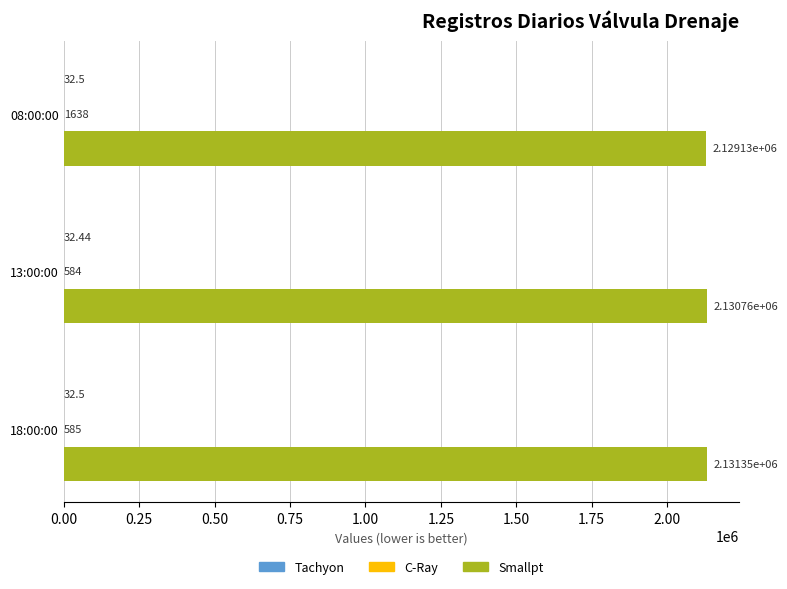

What is the highest value of the Smallpt series?

2131349.0